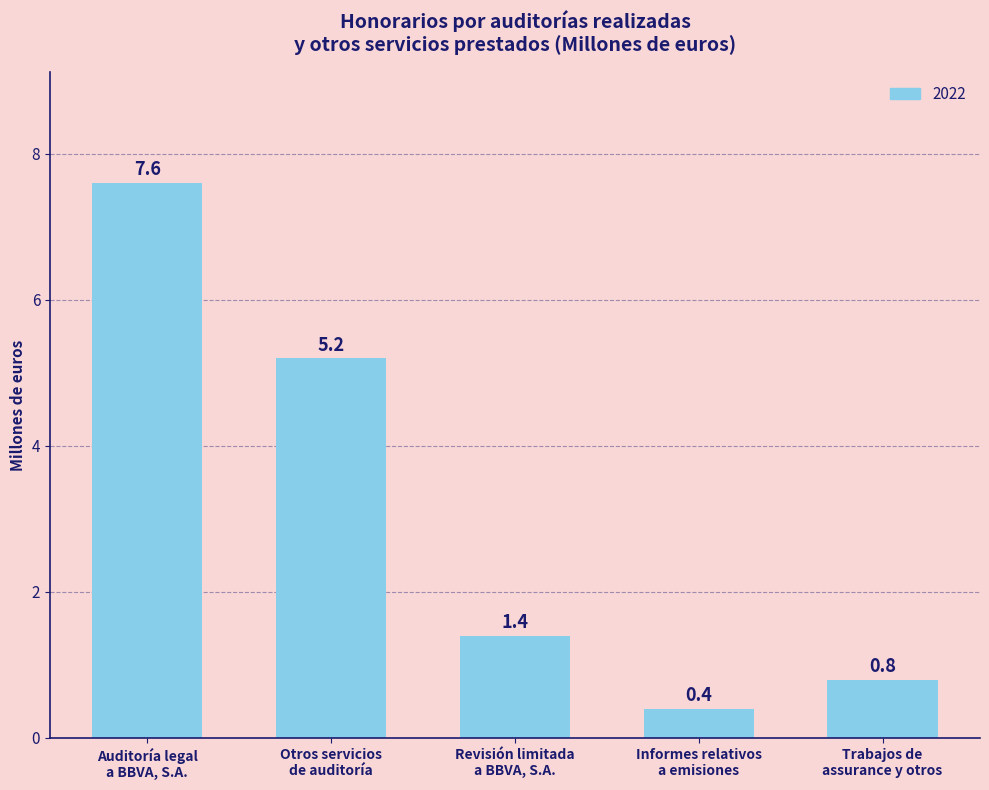

Rank the categories by value from lowest to highest.

Informes relativos
a emisiones, Trabajos de
assurance y otros, Revisión limitada
a BBVA, S.A., Otros servicios
de auditoría, Auditoría legal
a BBVA, S.A.